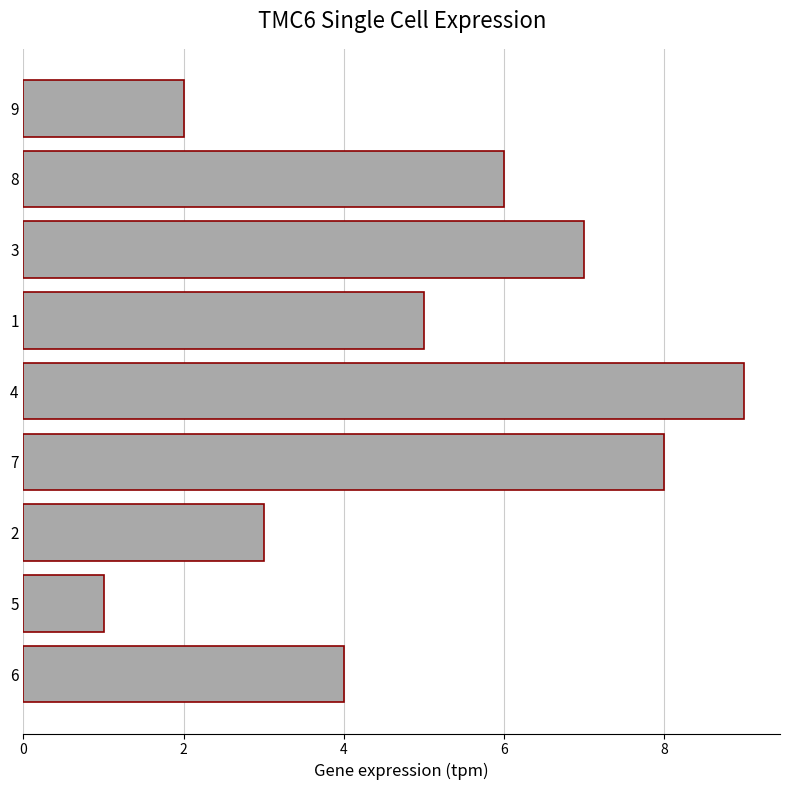

What is the difference between the maximum and minimum values?

8